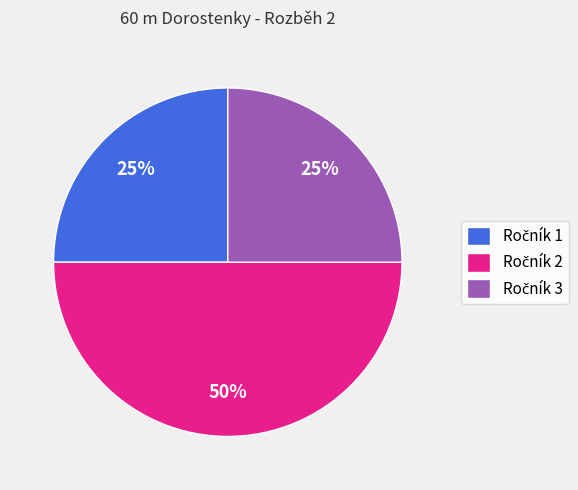

To the nearest percent, what is the difference between the largest and smallest slice percentages?

25%